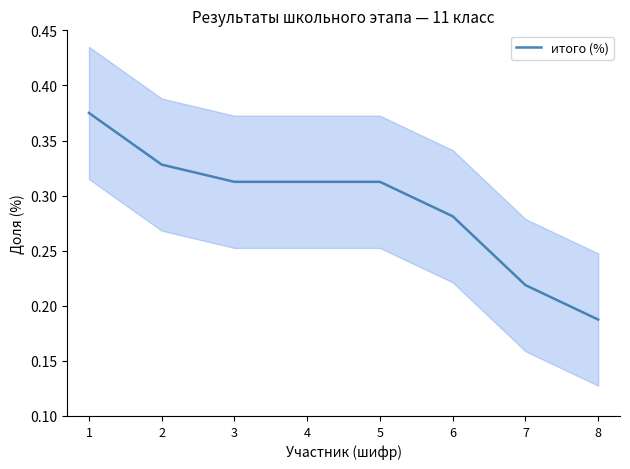

At which label is the value closest to 0?

8